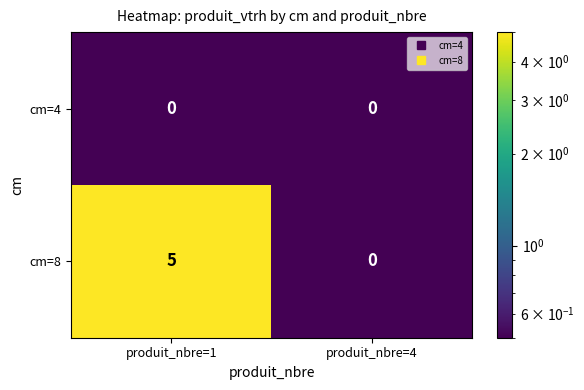

How many data points does each series have?

2